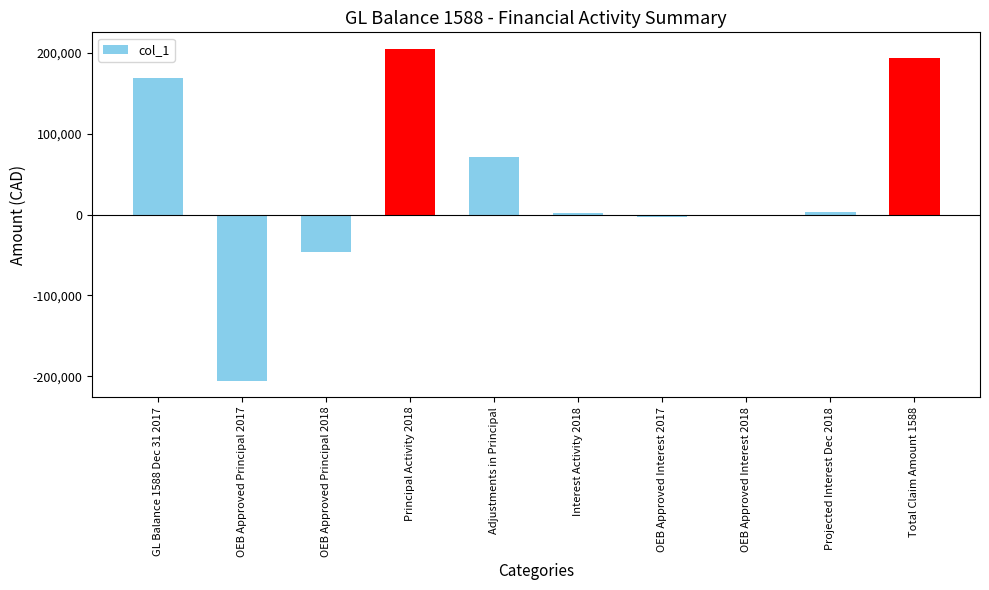

True or false: the data shows 93570.1 at Adjustments in Principal.

False